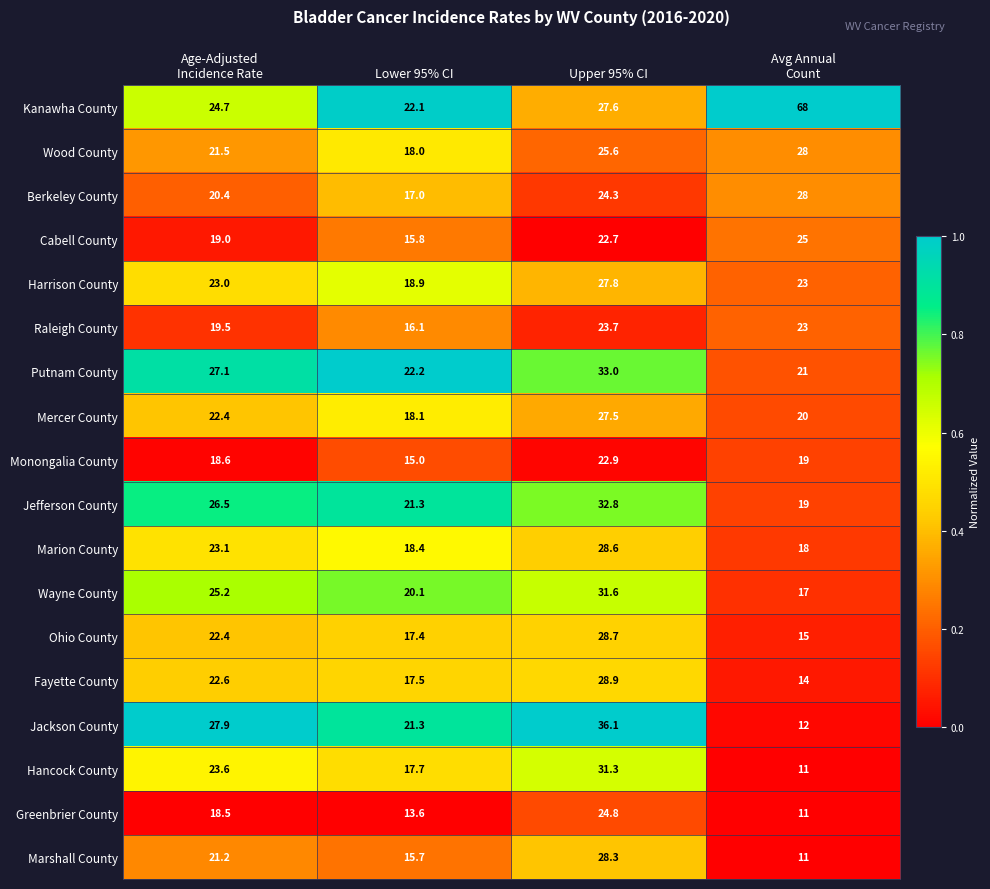

At which category is the sum across all series the highest?

Upper 95% CI